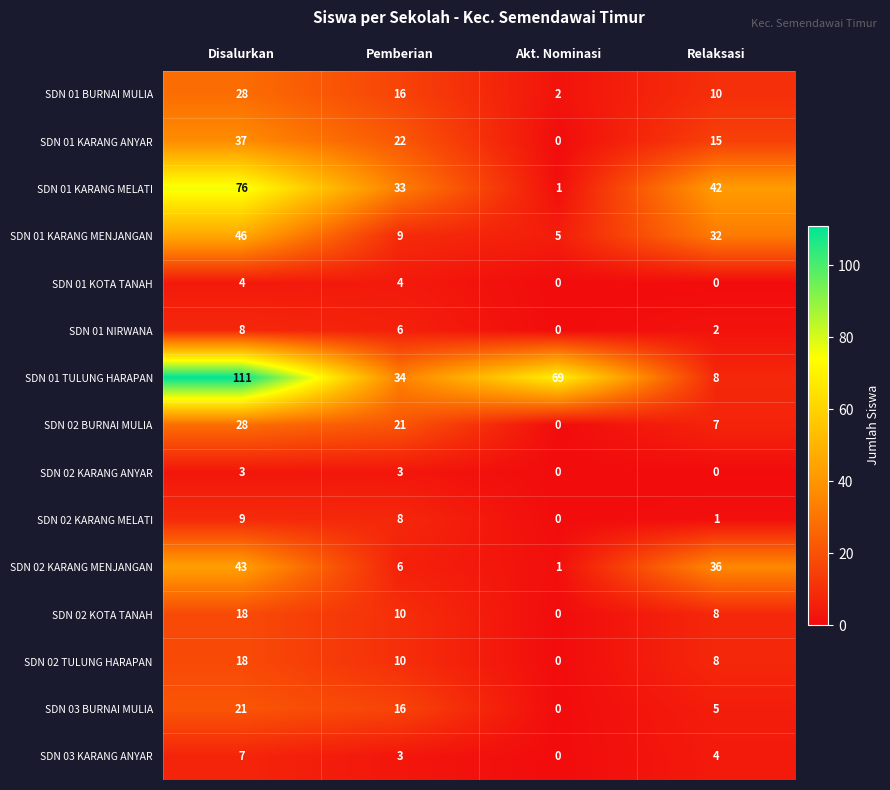

What is the sum of all SDN 01 KARANG MENJANGAN values?

92